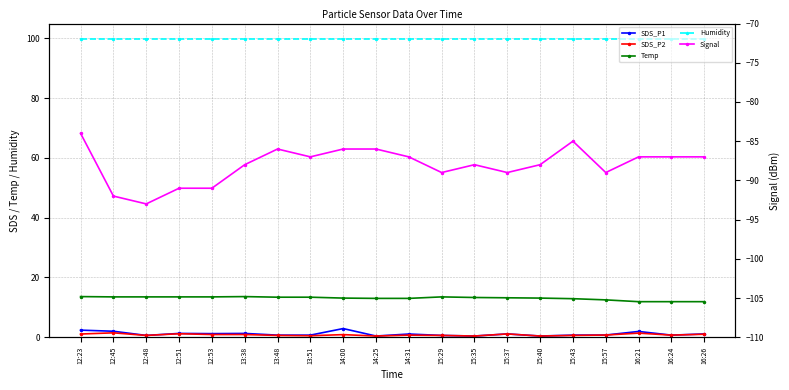

The value of Signal at 15:35 is -88.0. True or false?

True